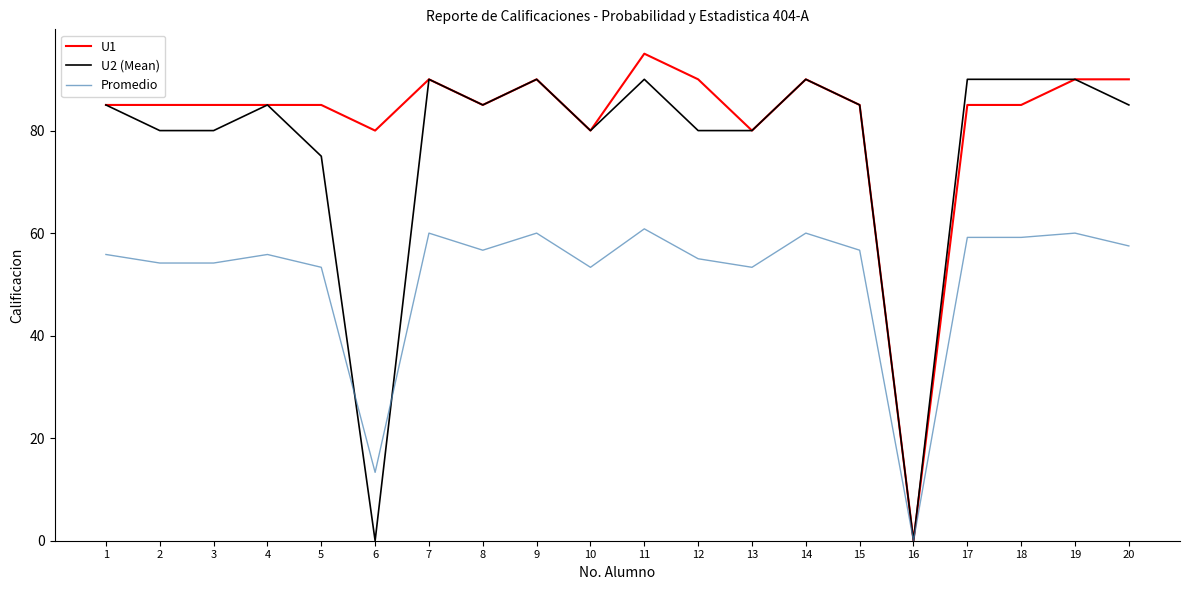

Does the chart have visible grid lines?

No